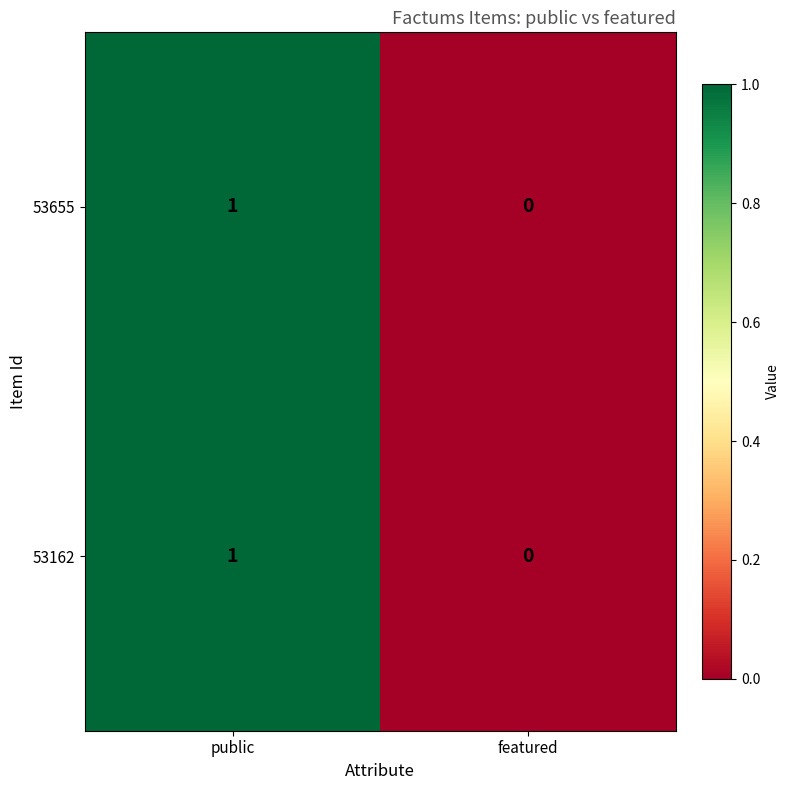

Rank the categories by 53162 value from highest to lowest.

public, featured